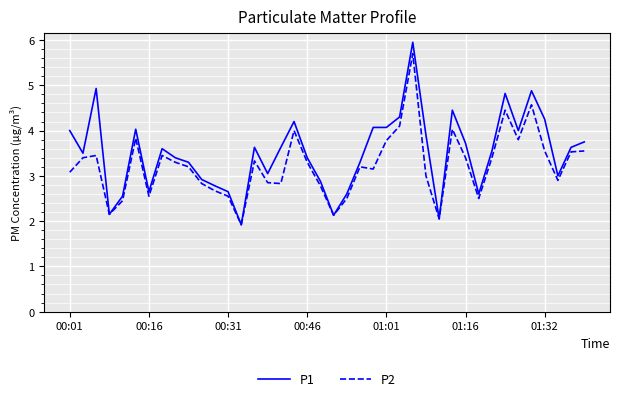

True or false: P2 has more than 0 interior local peaks.

True